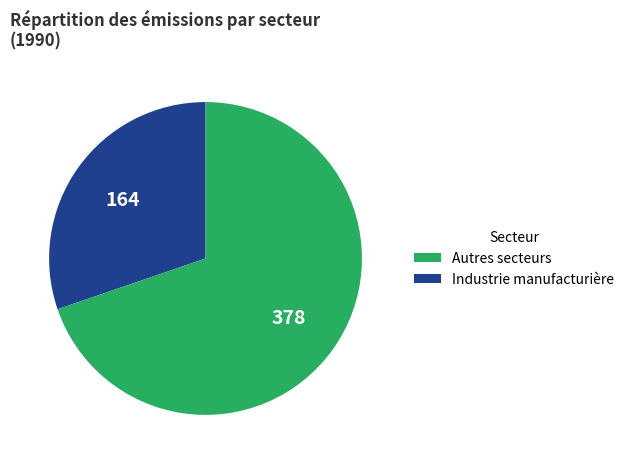

Is there any slice that represents more than half of the pie?

Yes